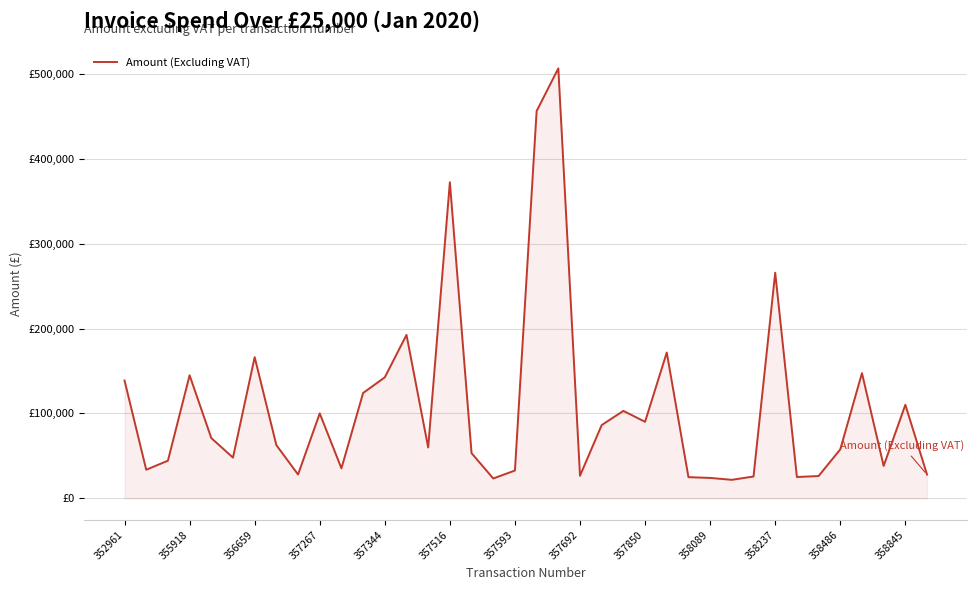

Does the chart have visible grid lines?

Yes